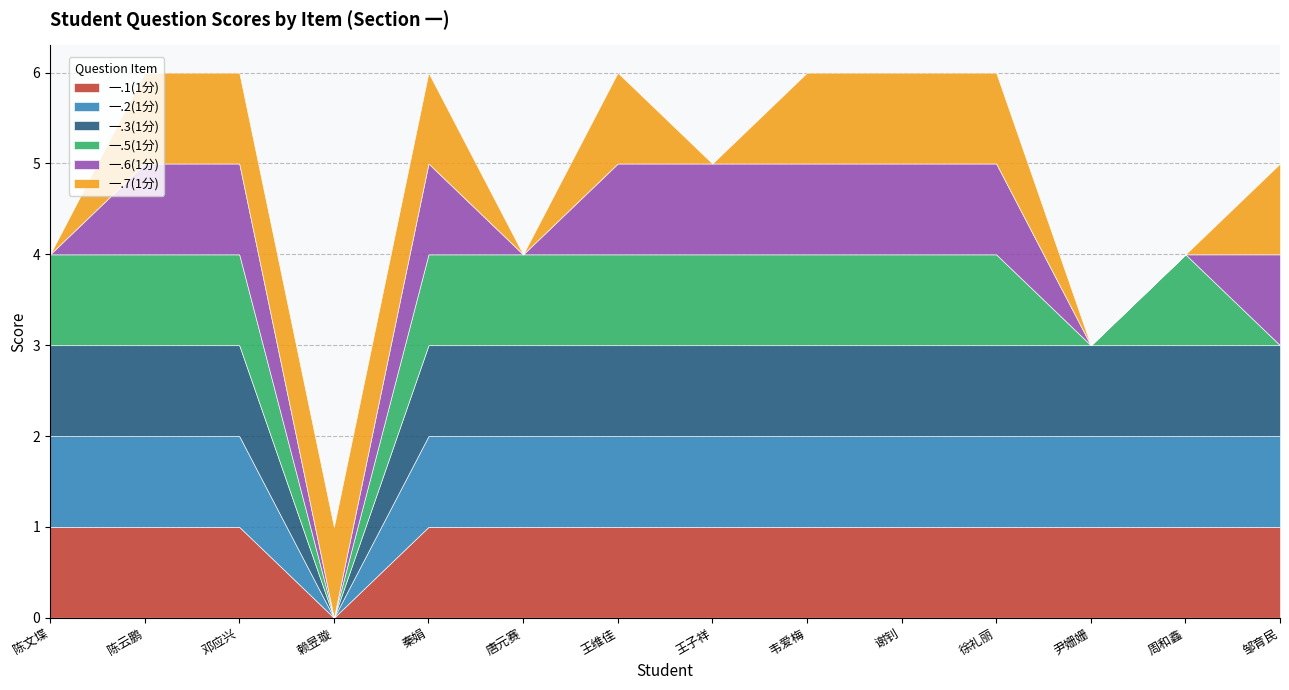

True or false: 一.5(1分) and 一.2(1分) intersect in this chart.

False